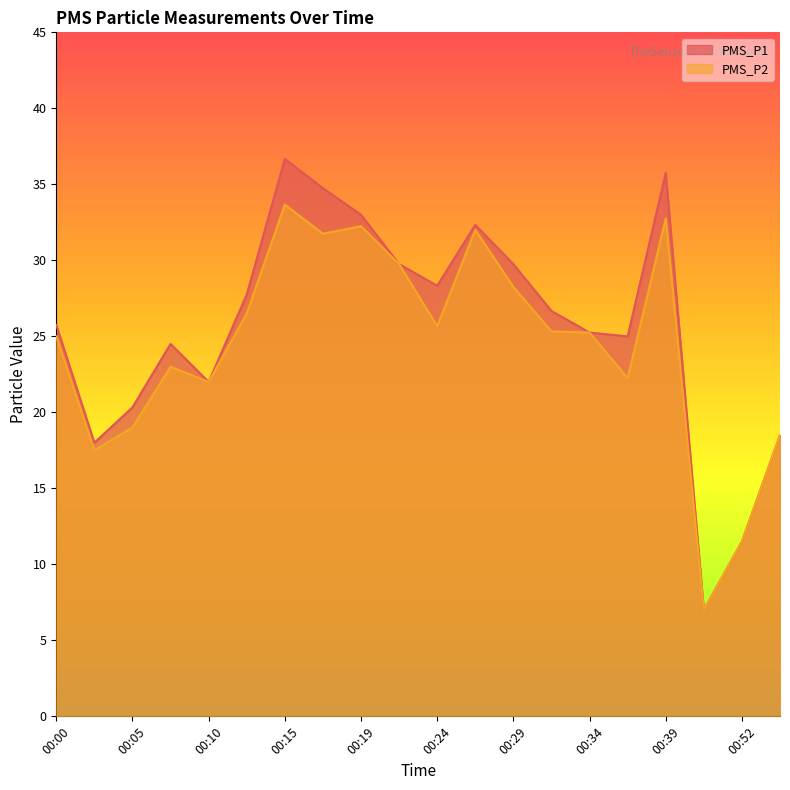

What is the total value across all series at 00:10?

44.0